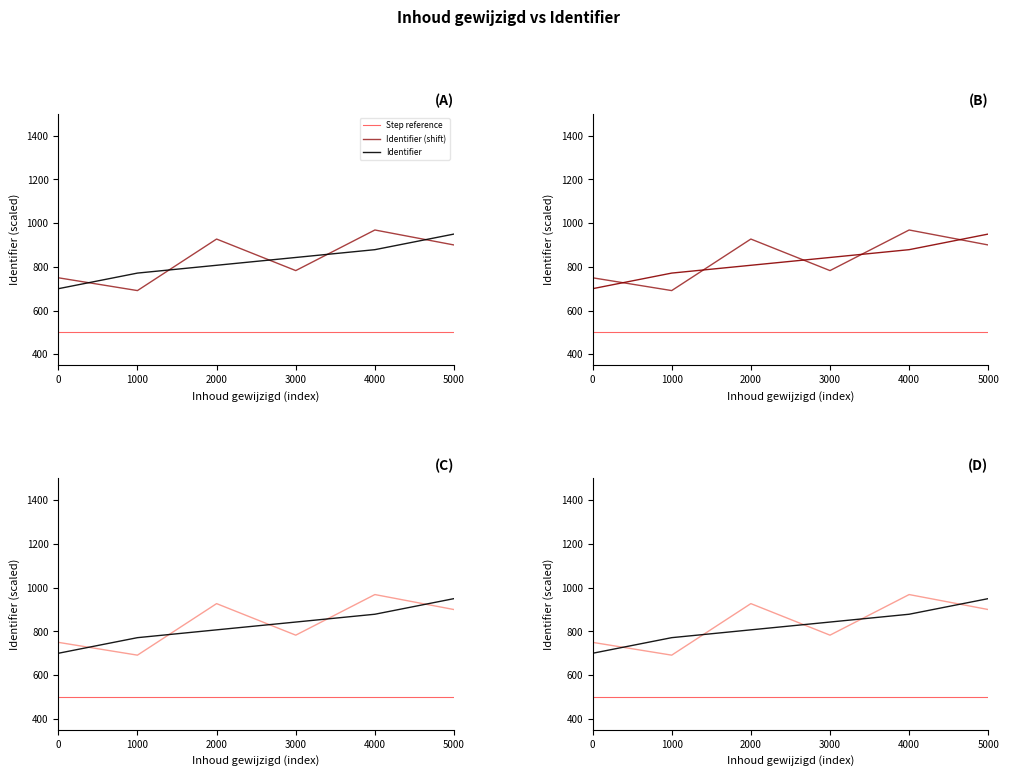

True or false: Identifier and Step reference intersect in this chart.

False